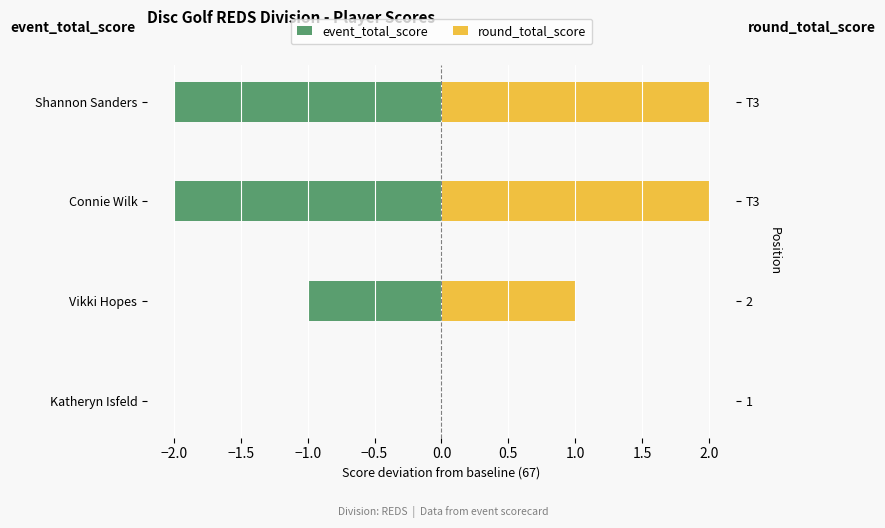

Is the value of round_total_score at Vikki Hopes greater than the value of event_total_score at Vikki Hopes?

Yes